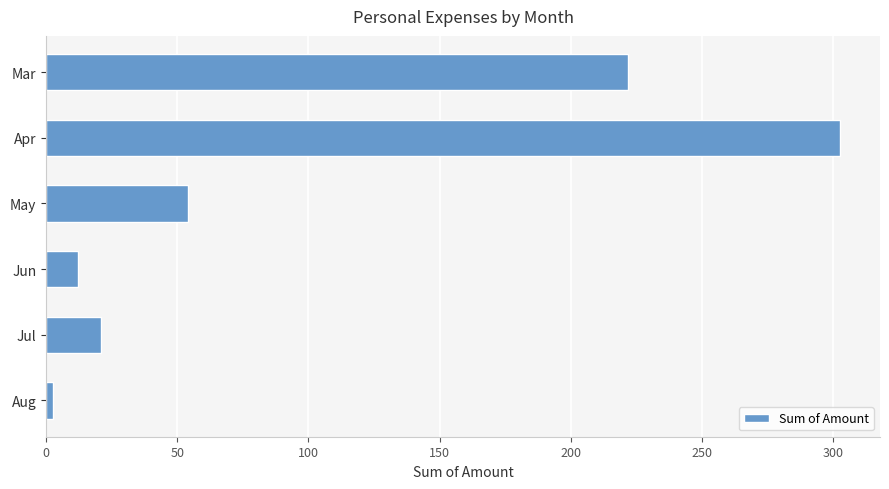

The value at Apr is 198.3. True or false?

False